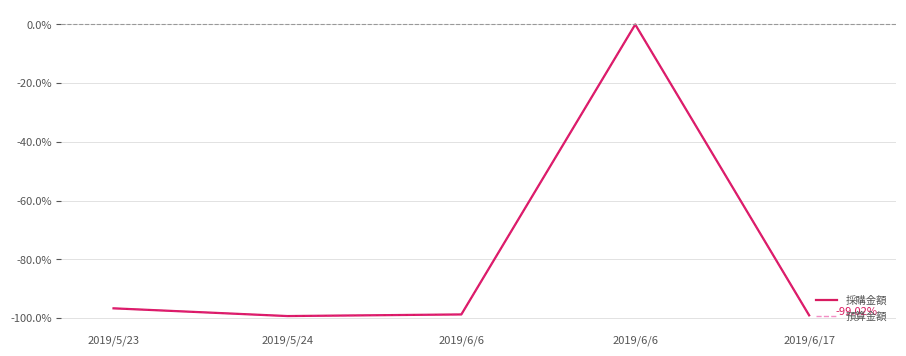

Does the chart have visible grid lines?

Yes